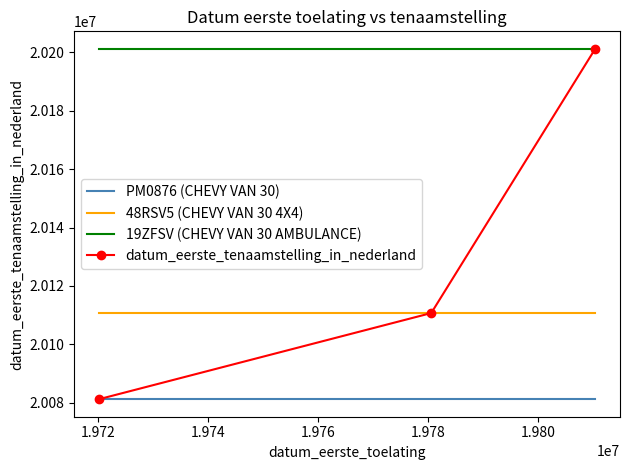

Rank the series by their average value, from lowest to highest.

PM0876 (CHEVY VAN 30), 48RSV5 (CHEVY VAN 30 4X4), datum_eerste_tenaamstelling_in_nederland, 19ZFSV (CHEVY VAN 30 AMBULANCE)